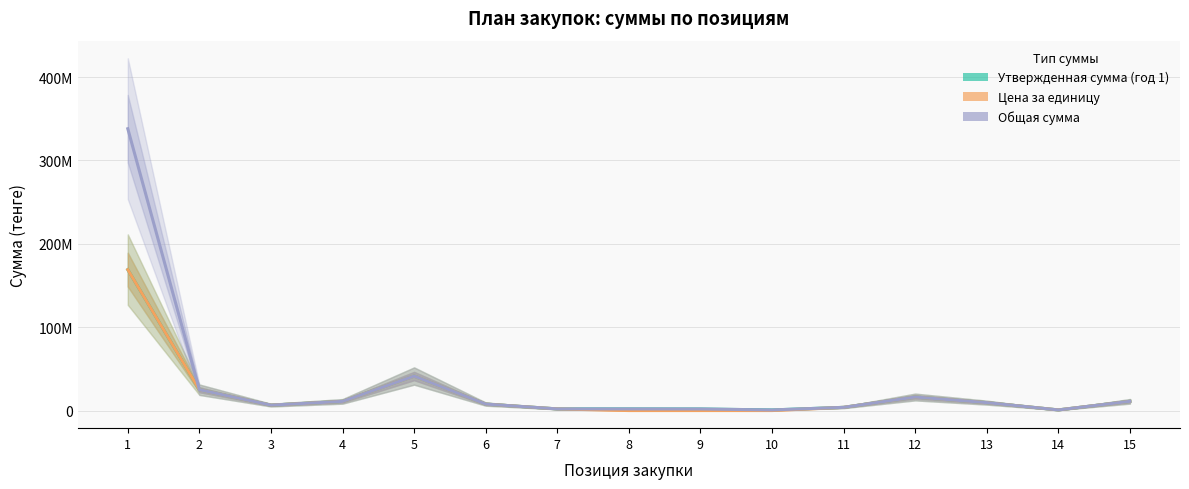

At which category is the sum across all series the highest?

1